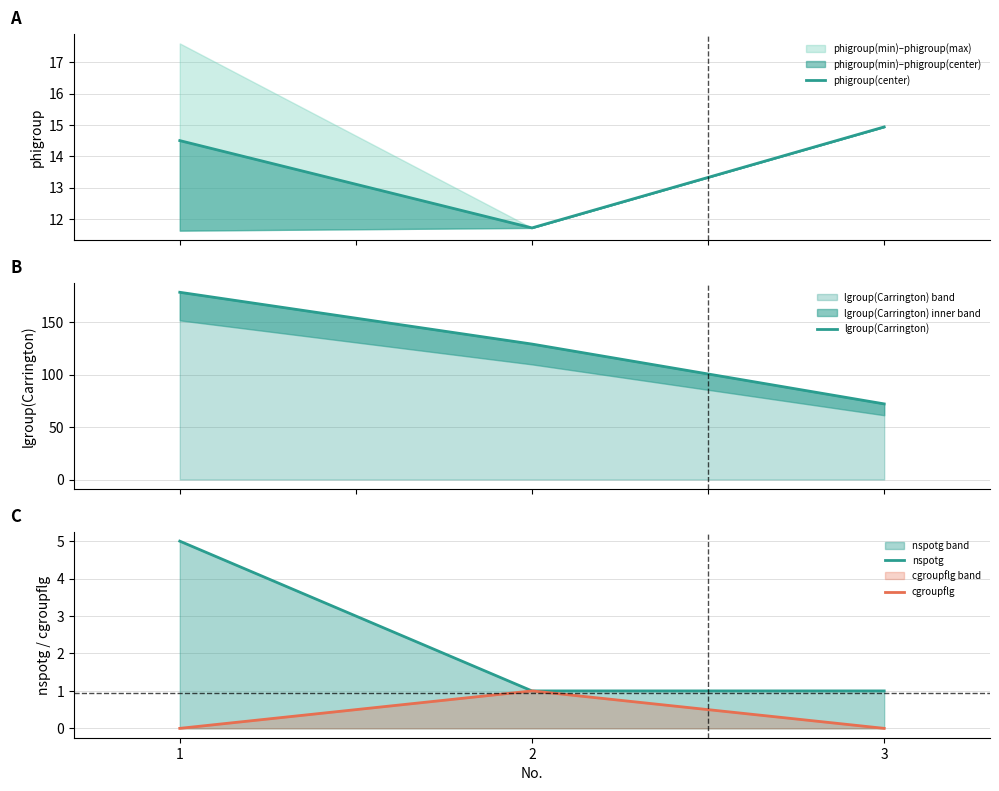

At how many categories does at least one series exceed 167?

1